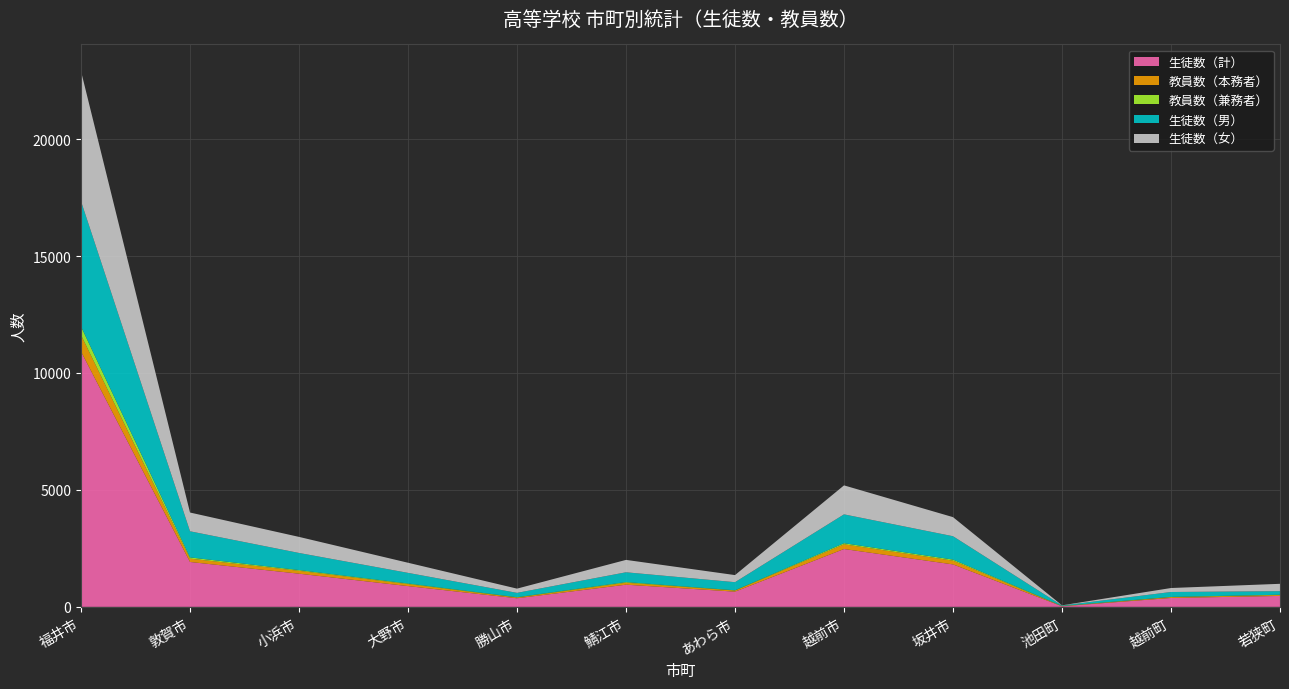

Reading left to right, transcribe all the data shown in this chart.

生徒数（計）: 10916	1919	1418	887	367	948	650	2473	1815	25	380	467
教員数（本務者）: 703	143	123	86	33	84	48	201	161	5	35	39
教員数（兼務者）: 367	52	32	26	12	28	10	47	45	10	10	12
生徒数（男）: 5358	1117	731	454	186	418	347	1234	999	18	210	152
生徒数（女）: 5558	802	687	433	181	530	303	1239	816	7	170	315